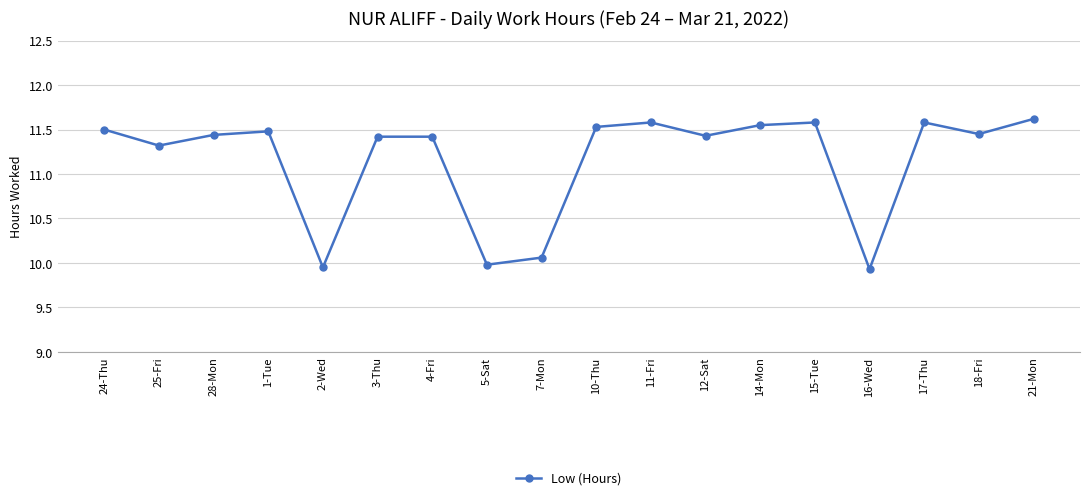

What is the average value?

11.2